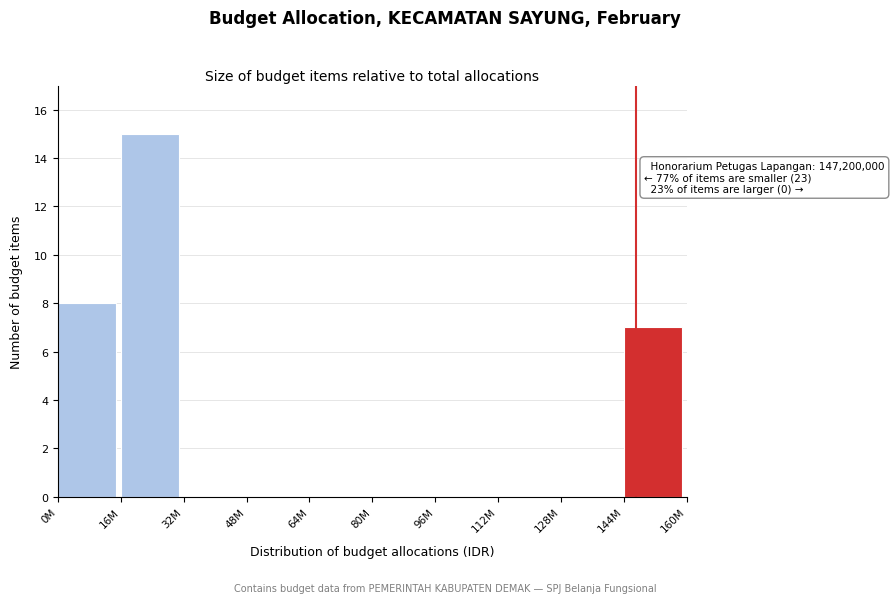

Reading right to left, what are all the values shown in this chart?

144M=7	128M=0	112M=0	96M=0	80M=0	64M=0	48M=0	32M=0	16M=15	0M=8